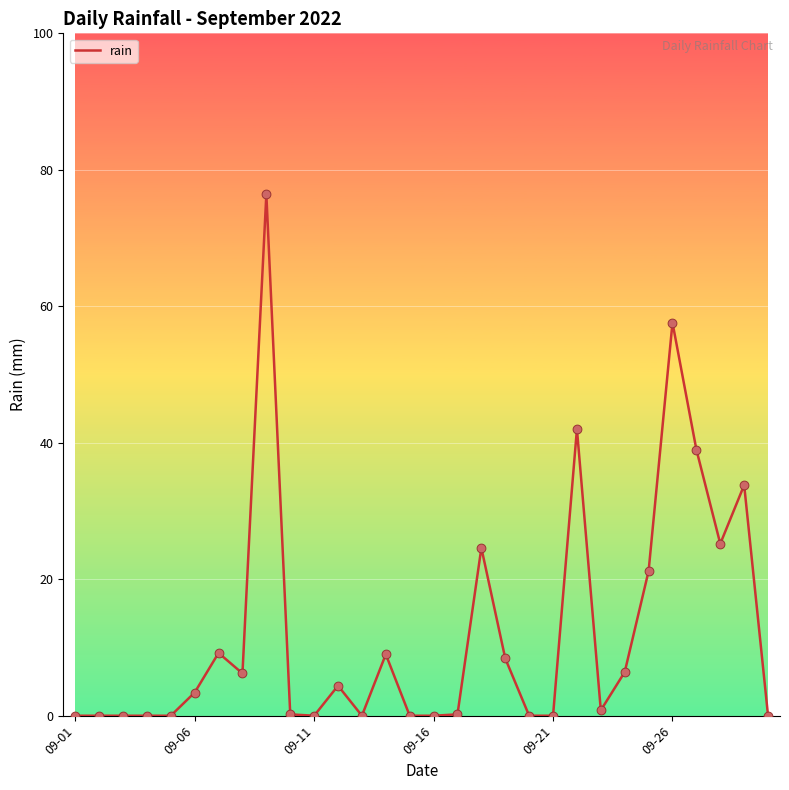

What is the difference between the maximum and minimum values?

76.4